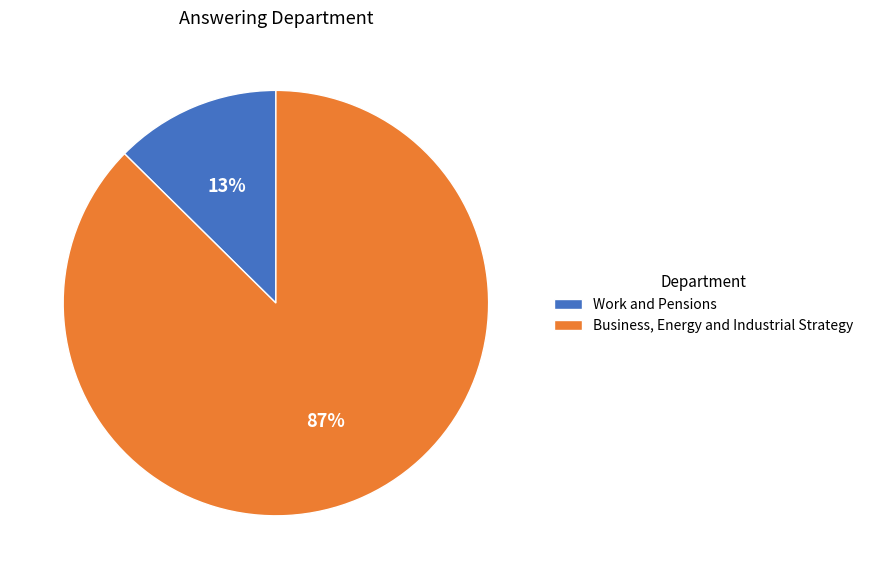

To the nearest percent, what is the average slice percentage?

50%